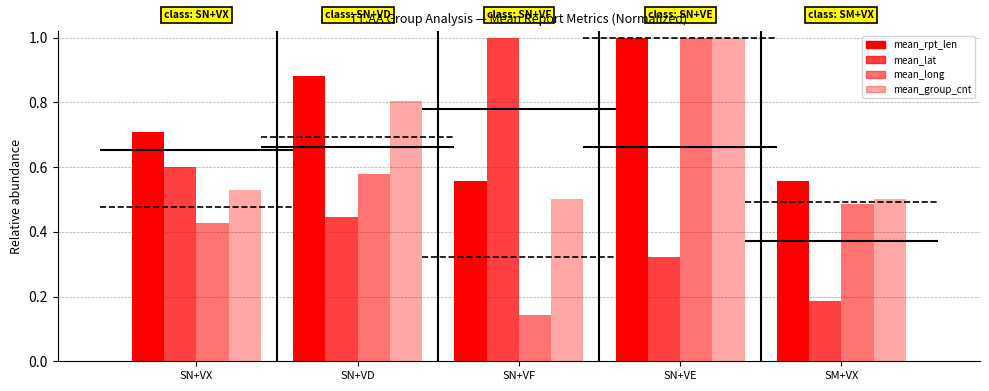

What is the difference between the second highest and minimum values in the mean_lat series?

0.4